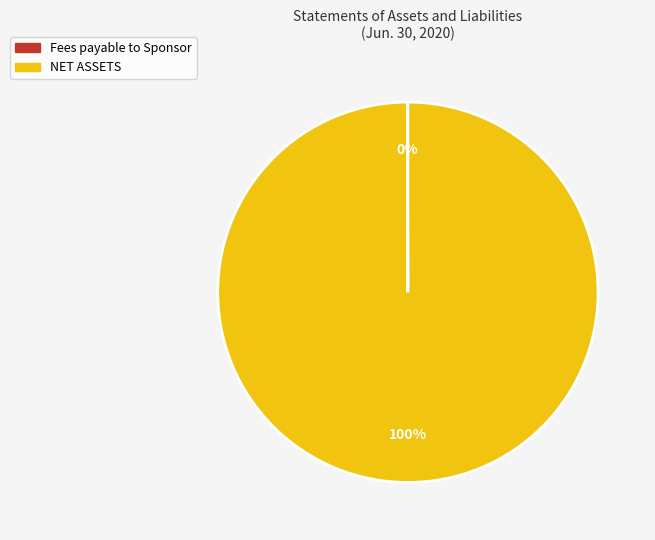

Does any single category account for the majority?

Yes